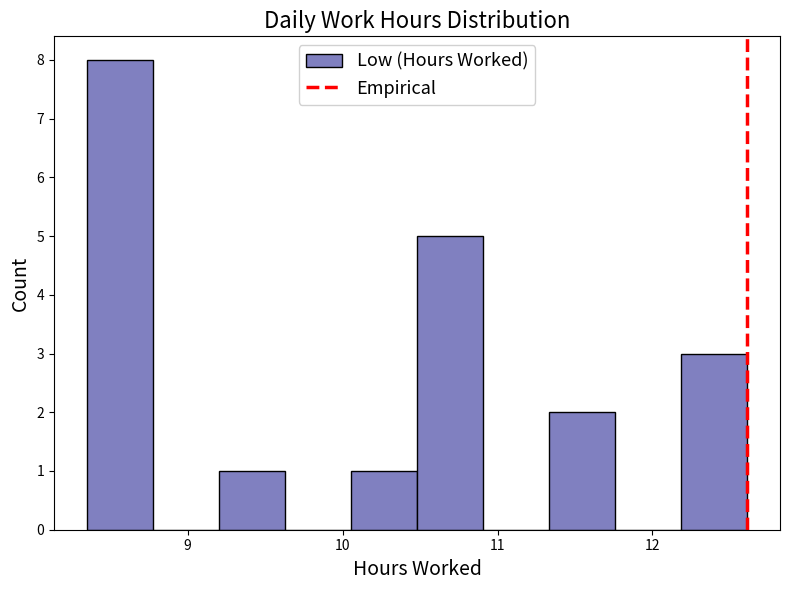

Reading left to right, transcribe this chart: for each bar, give the range it covers on the x-axis and its height. Neither the bar edges nor the heights are printed on the chart, so give them approximately, as read against the axes.

8.4 to 8.8: 8
8.8 to 9.2: 0
9.2 to 9.6: 1
9.6 to 10.1: 0
10.1 to 10.5: 1
10.5 to 10.9: 5
10.9 to 11.3: 0
11.3 to 11.8: 2
11.8 to 12.2: 0
12.2 to 12.6: 3